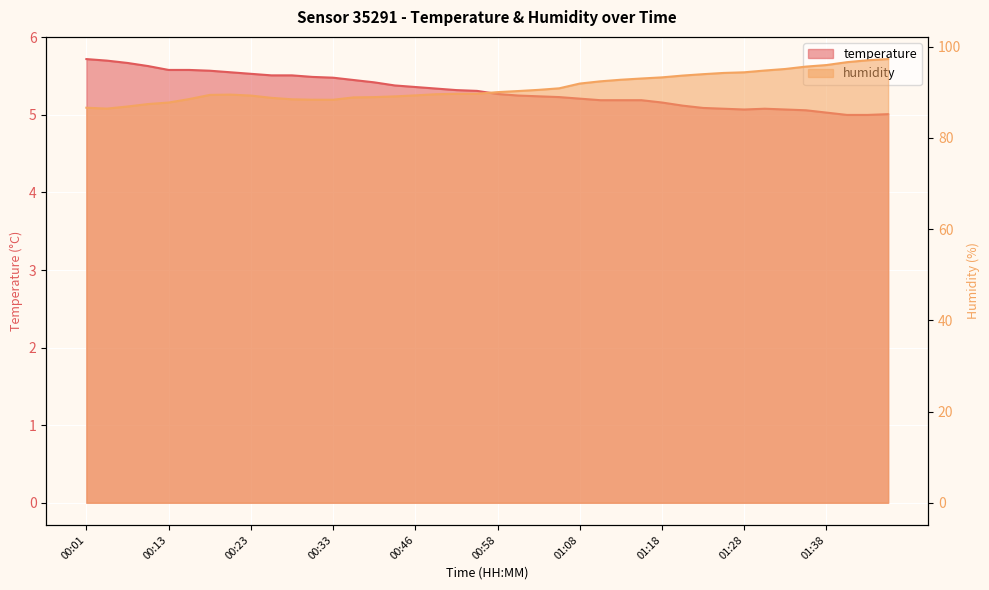

Reading right to left, what are all the values shown in this chart?

temperature: 01:51=5.0	01:48=5.0	01:43=5.0	01:38=5.0	01:35=5.1	01:33=5.1	01:30=5.1	01:28=5.1	01:25=5.1	01:23=5.1	01:20=5.1	01:18=5.2	01:15=5.2	01:13=5.2	01:11=5.2	01:08=5.2	01:06=5.2	01:03=5.2	01:01=5.2	00:58=5.3	00:53=5.3	00:51=5.3	00:48=5.3	00:46=5.4	00:43=5.4	00:38=5.4	00:36=5.5	00:33=5.5	00:31=5.5	00:28=5.5	00:26=5.5	00:23=5.5	00:21=5.5	00:18=5.6	00:16=5.6	00:13=5.6	00:08=5.6	00:06=5.7	00:03=5.7	00:01=5.7
humidity: 01:51=97.3	01:48=97.0	01:43=96.6	01:38=96.0	01:35=95.6	01:33=95.1	01:30=94.8	01:28=94.4	01:25=94.2	01:23=94.0	01:20=93.7	01:18=93.3	01:15=93.0	01:13=92.8	01:11=92.4	01:08=91.9	01:06=90.9	01:03=90.5	01:01=90.3	00:58=90.0	00:53=89.7	00:51=89.7	00:48=89.6	00:46=89.3	00:43=89.1	00:38=88.9	00:36=88.9	00:33=88.4	00:31=88.4	00:28=88.5	00:26=88.8	00:23=89.3	00:21=89.5	00:18=89.4	00:16=88.5	00:13=87.8	00:08=87.4	00:06=86.9	00:03=86.4	00:01=86.6